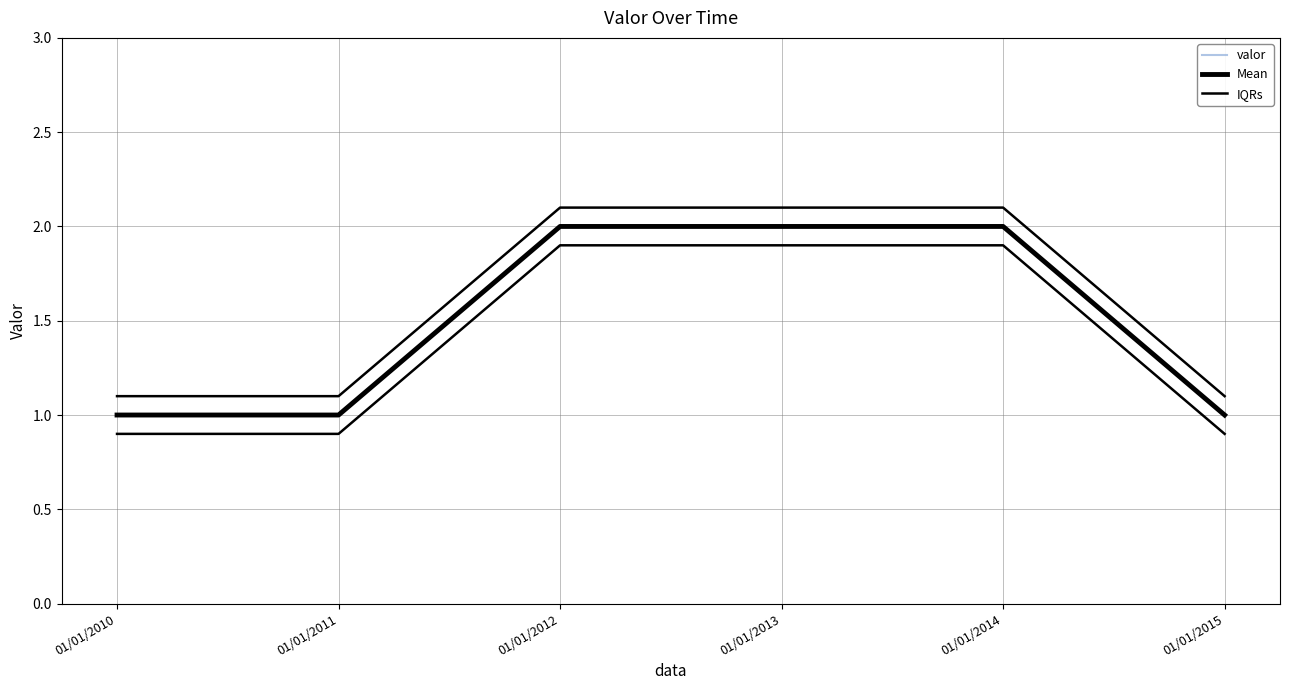

Reading left to right, what are all the values shown in this chart?

valor: 01/01/2010=1.0	01/01/2011=1.0	01/01/2012=2.0	01/01/2013=2.0	01/01/2014=2.0	01/01/2015=1.0
Mean: 01/01/2010=1.0	01/01/2011=1.0	01/01/2012=2.0	01/01/2013=2.0	01/01/2014=2.0	01/01/2015=1.0
IQRs: 01/01/2010=1.1	01/01/2011=1.1	01/01/2012=2.1	01/01/2013=2.1	01/01/2014=2.1	01/01/2015=1.1